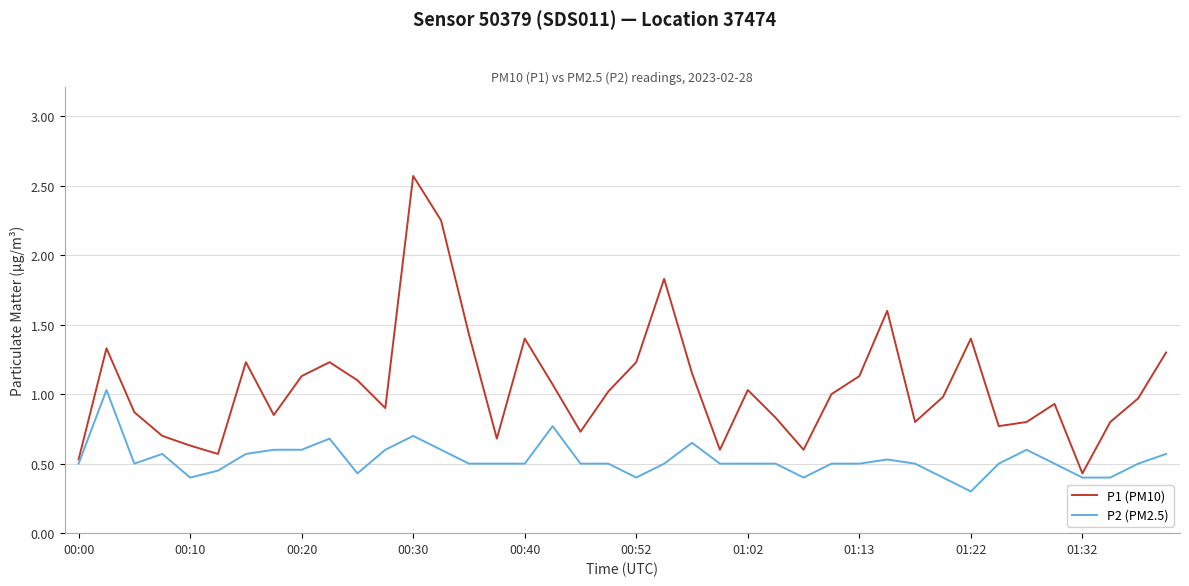

True or false: P2 (PM2.5) and P1 (PM10) cross at least once.

False